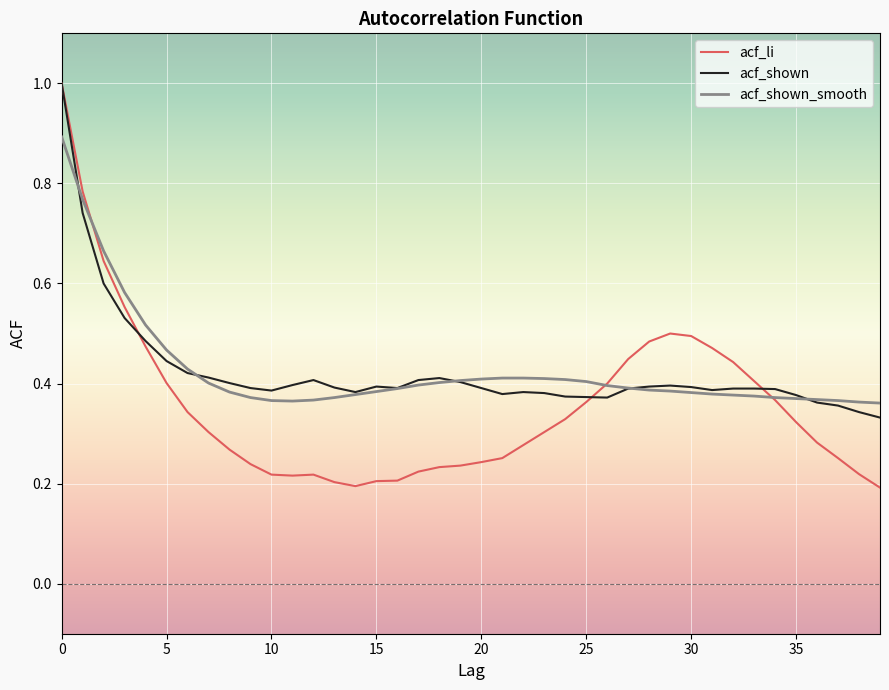

After their last crossing, which series has the higher values: acf_li or acf_shown?

acf_shown